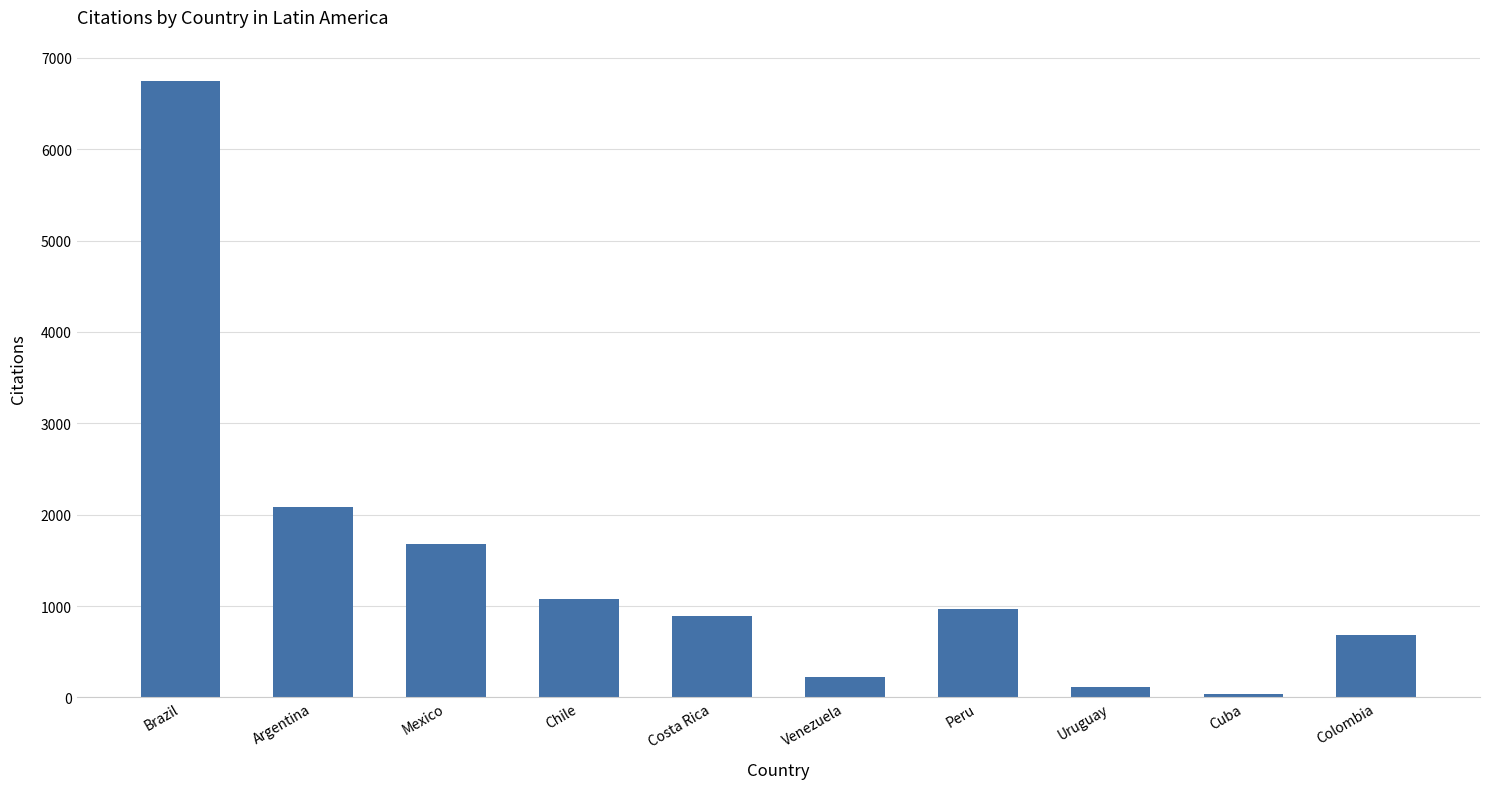

True or false: the data shows 225 at Venezuela.

True